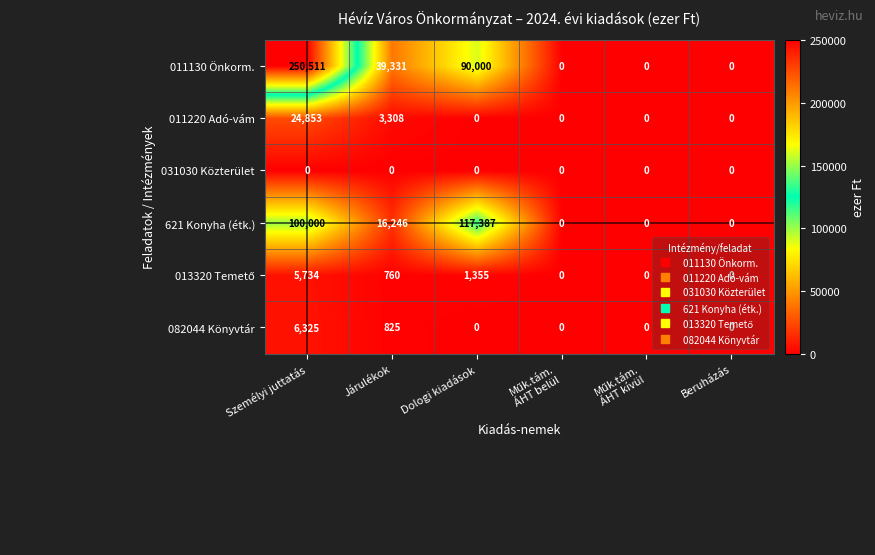

At how many categories does at least one series exceed 89405?

2